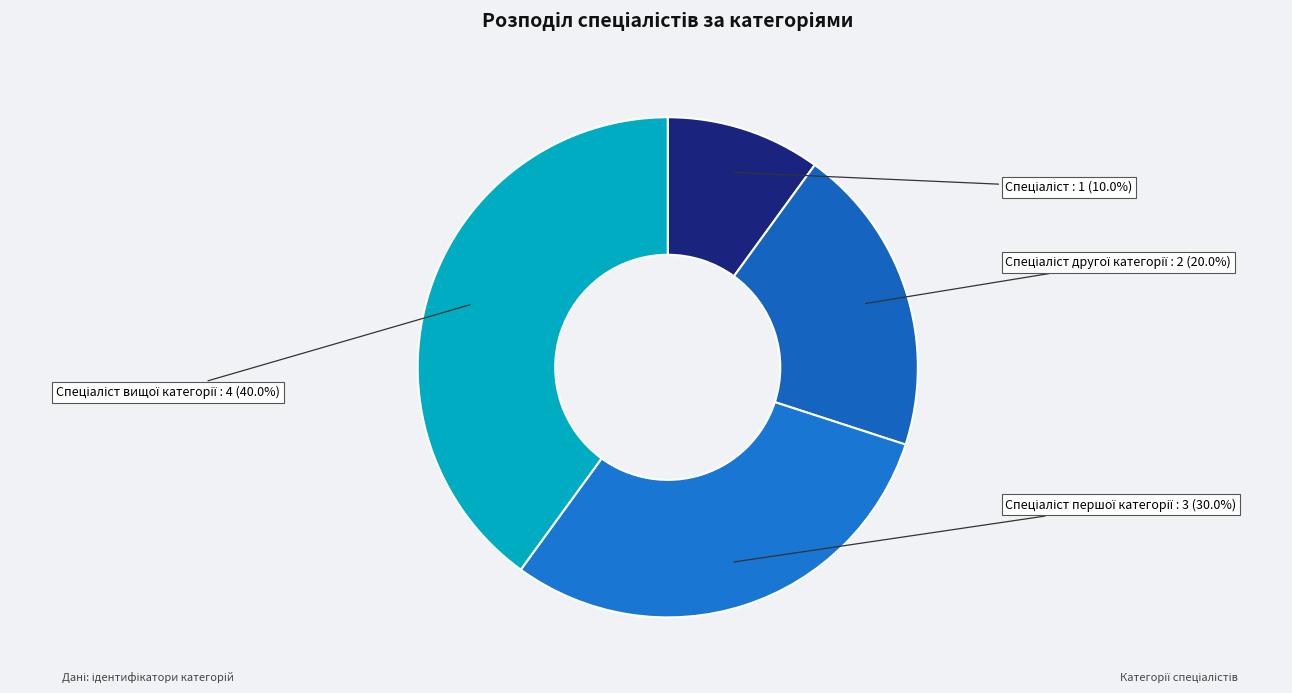

Does any single category account for the majority?

No